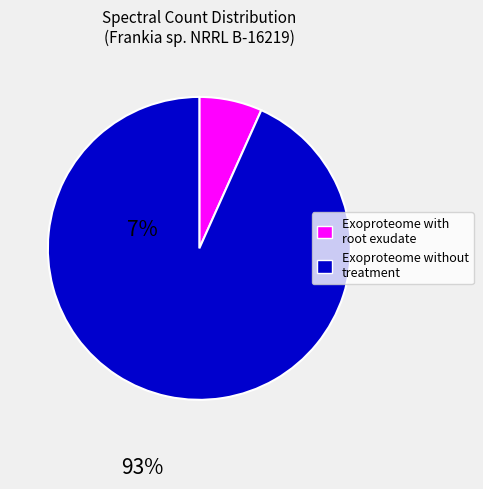

Is there any slice that represents more than half of the pie?

Yes